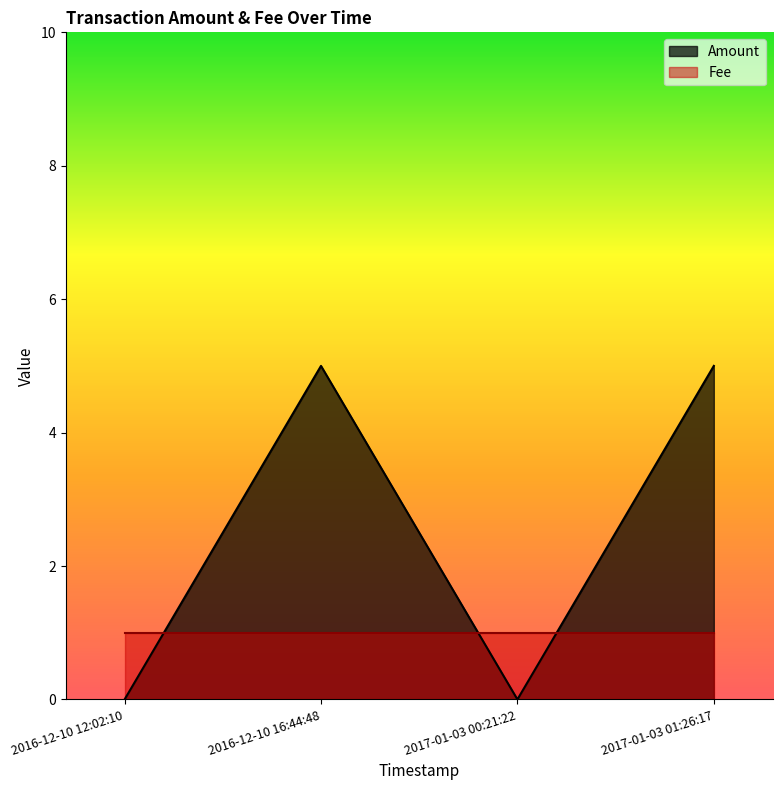

At which category does the data reach its first local valley?

2017-01-03 00:21:22